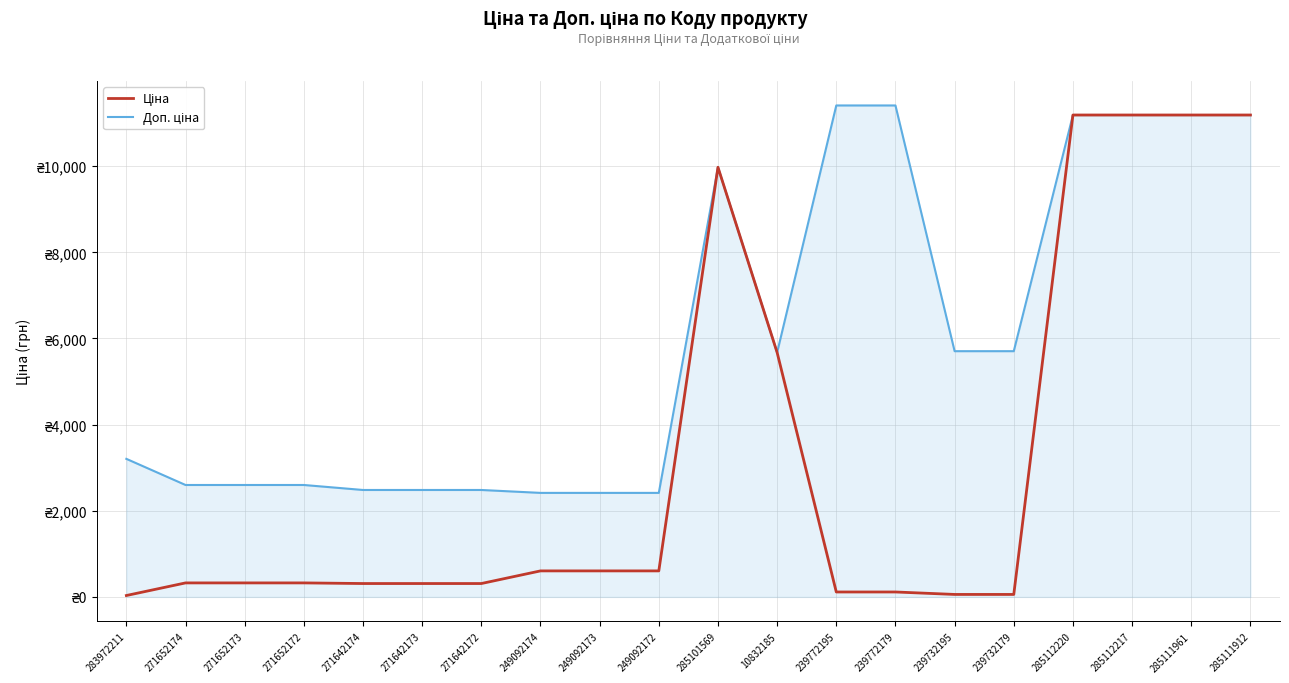

Rank the series by their average value, from lowest to highest.

Ціна, Доп. ціна